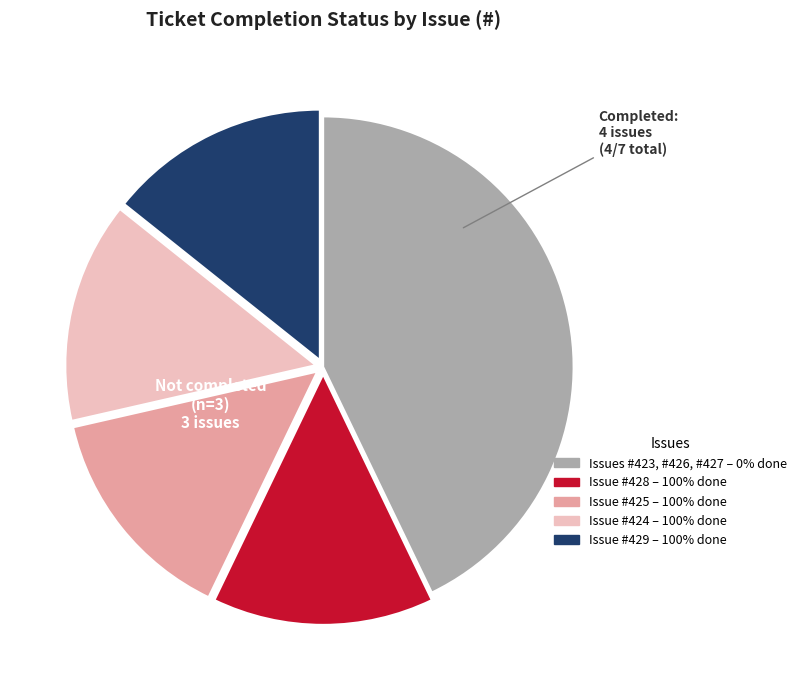

Is there a majority slice in this chart?

No